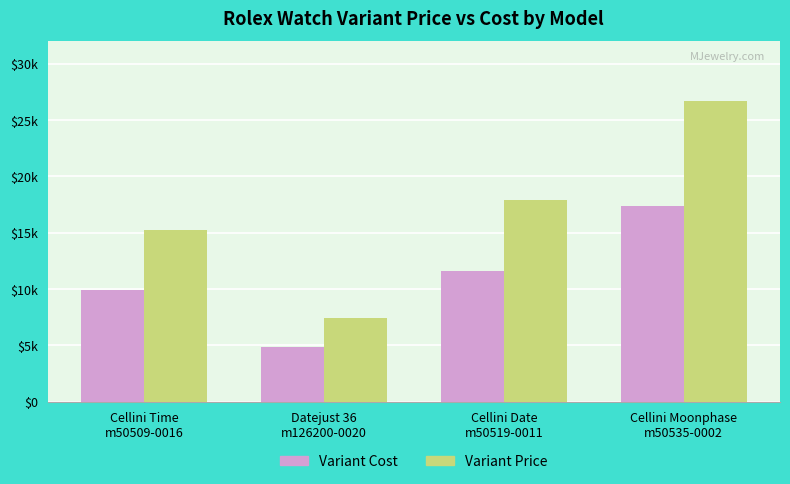

What is the value of the Variant Cost bar at the 4th from the left?

17355.0